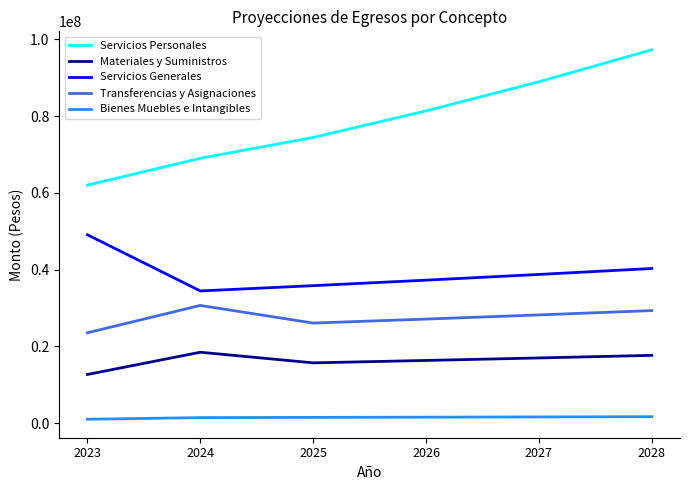

Where does the Transferencias y Asignaciones series first go above 28184304?

2024